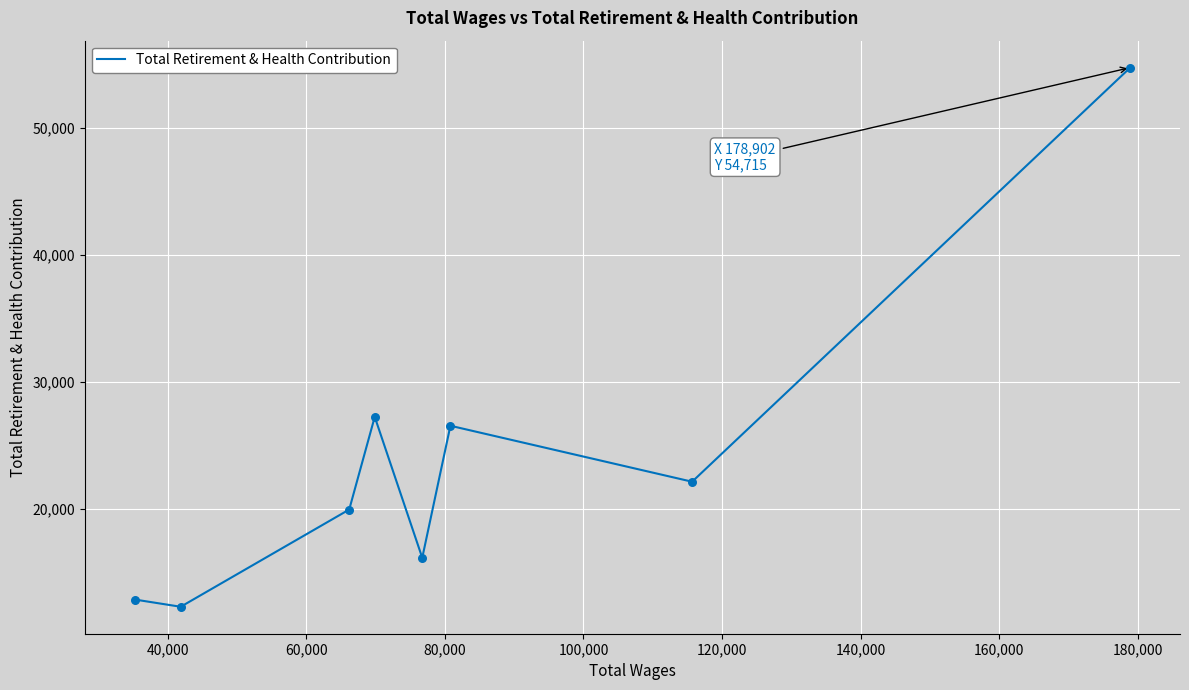

What is the greatest value displayed?

54715